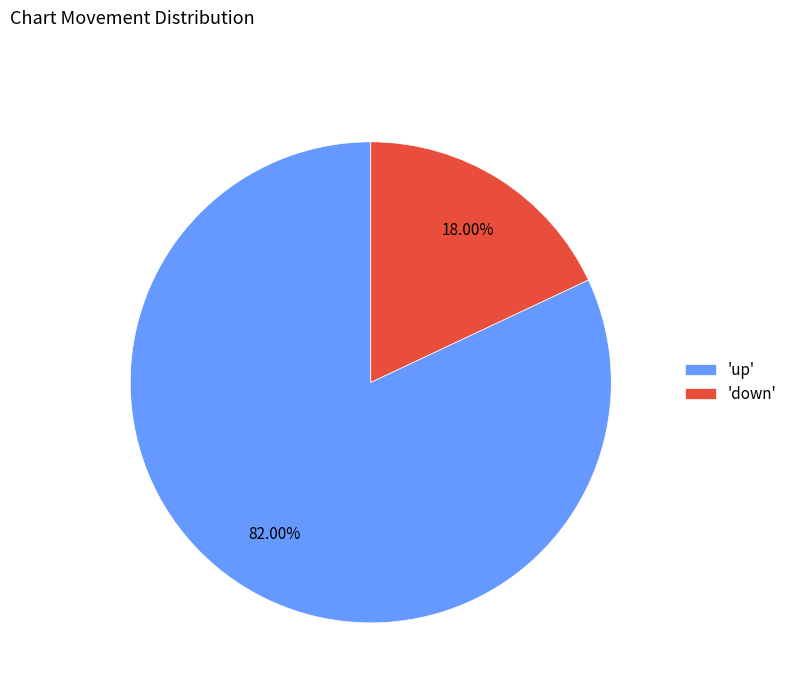

What is the largest slice in the pie chart?

'up'